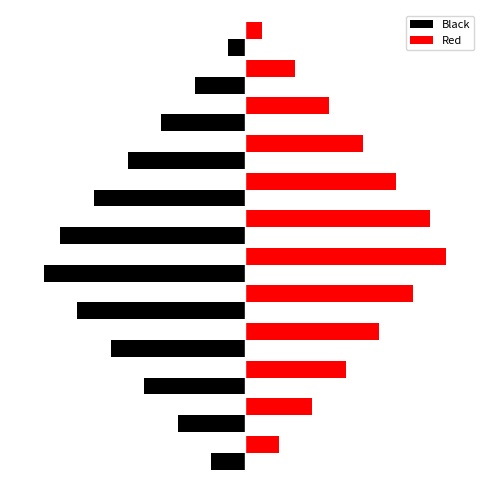

What is the minimum value shown in the chart?

-12